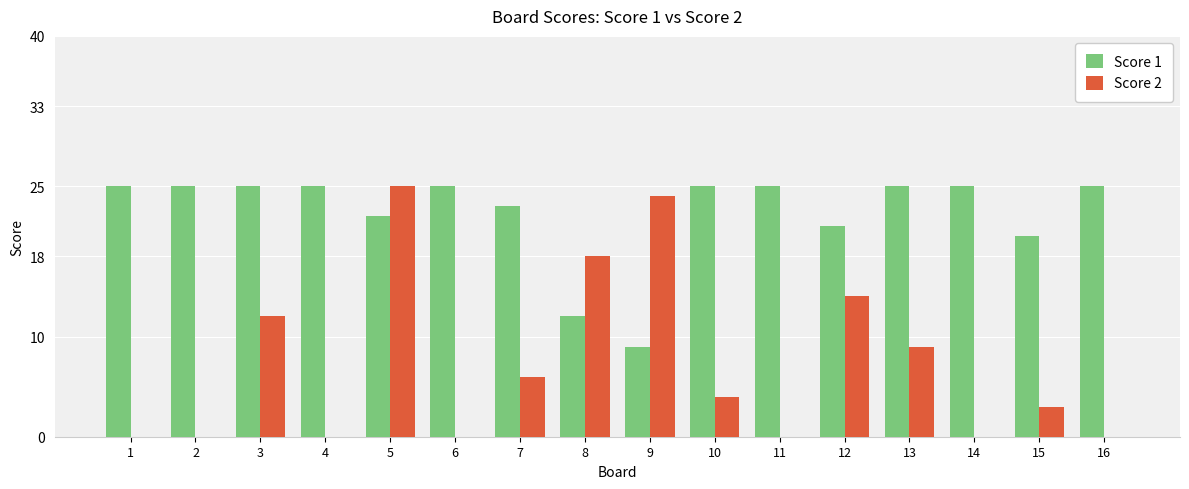

Which series has the largest total across all categories?

Score 1